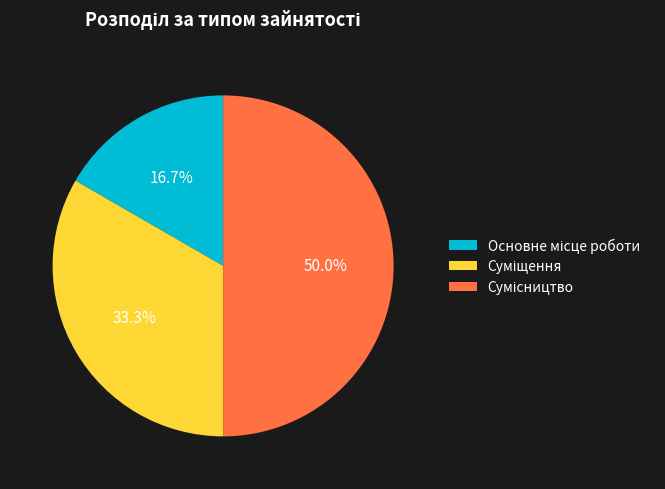

Does Основне місце роботи represent more than half of the total?

No